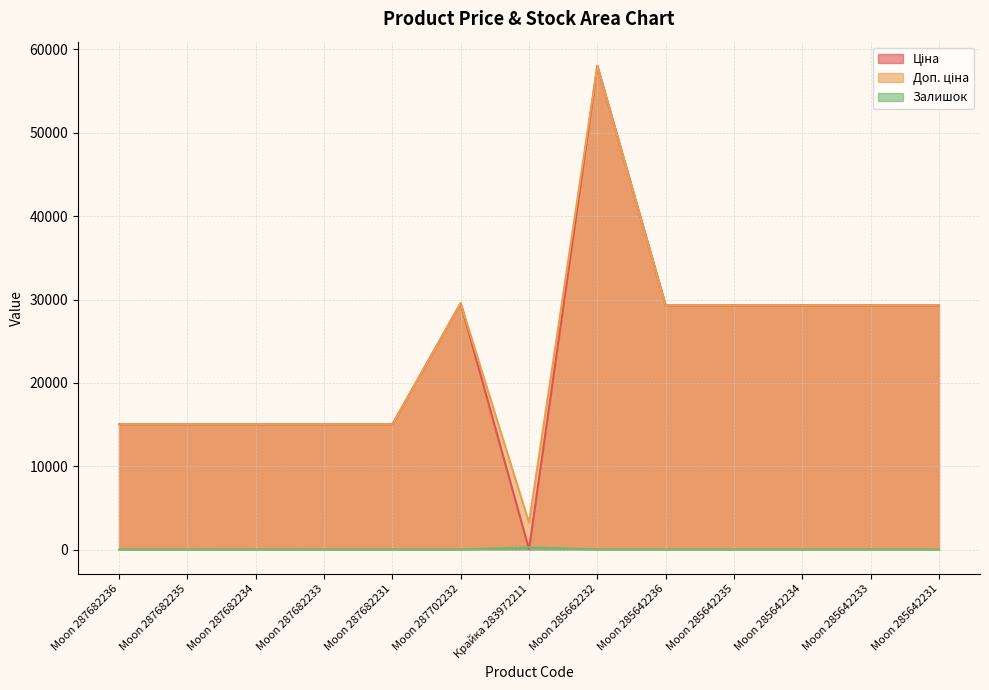

At which category is the sum across all series the highest?

Moon 285662232